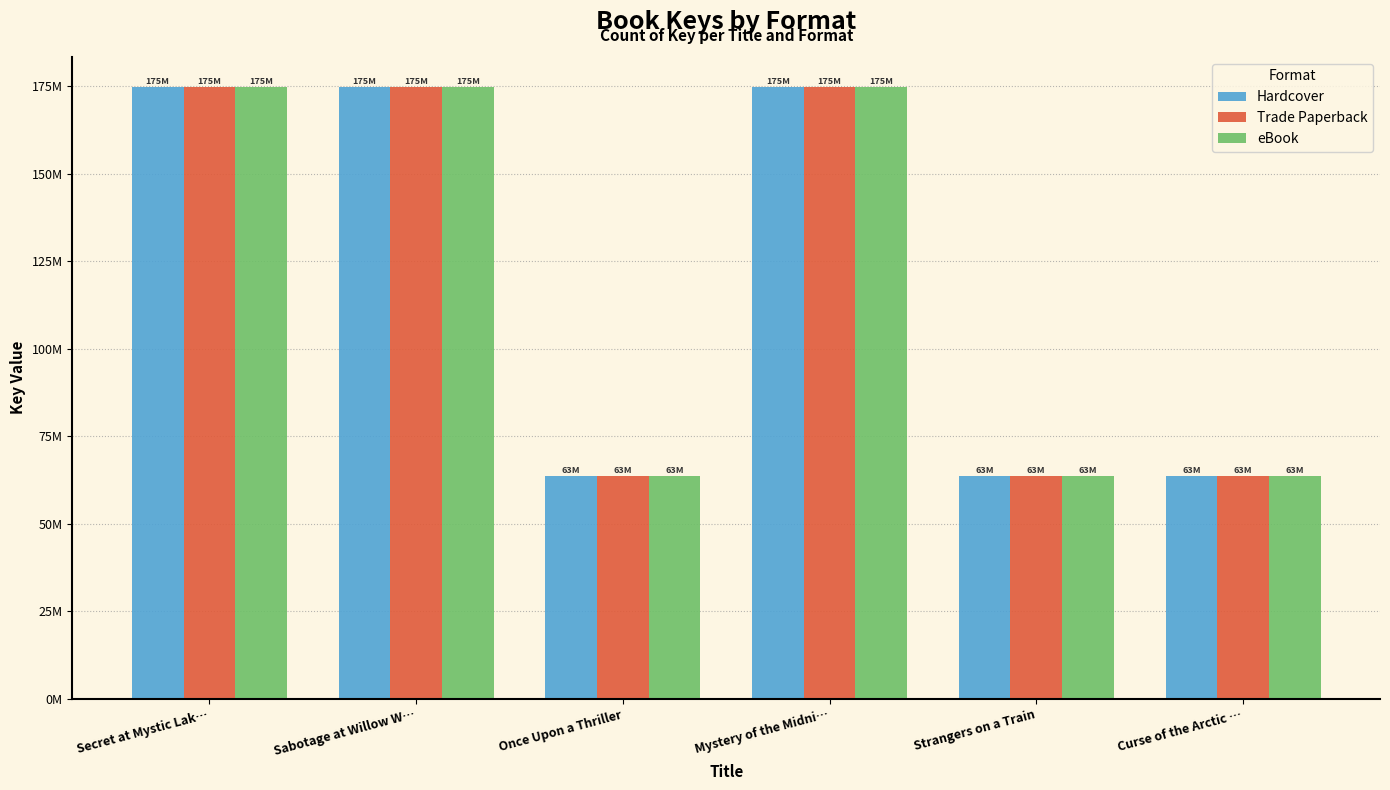

What is the maximum value for Hardcover?

174681040